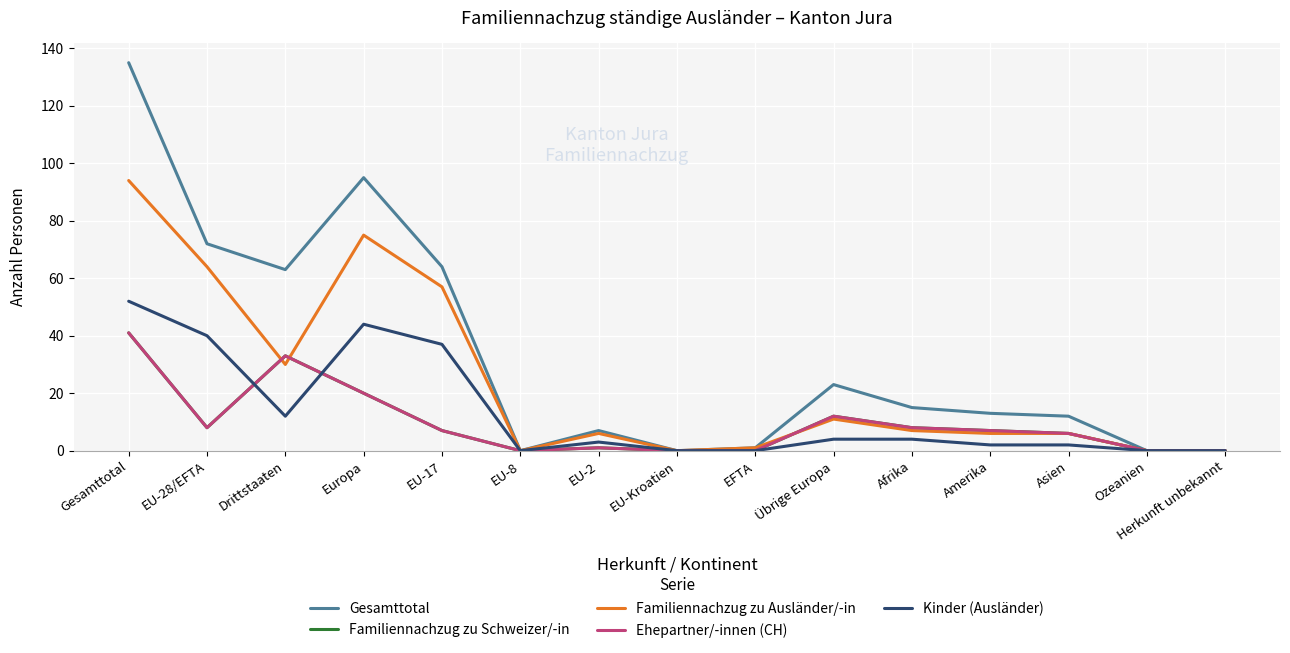

True or false: Kinder (Ausländer) has a value of 52 at Gesamttotal.

True